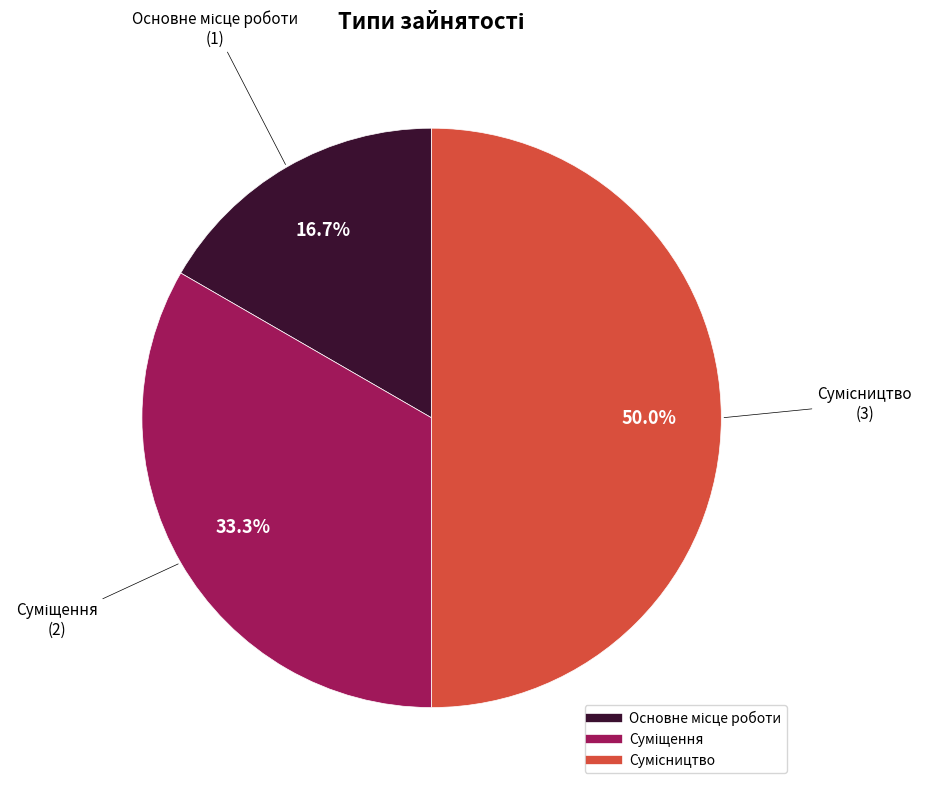

How many slices are in this pie chart?

3